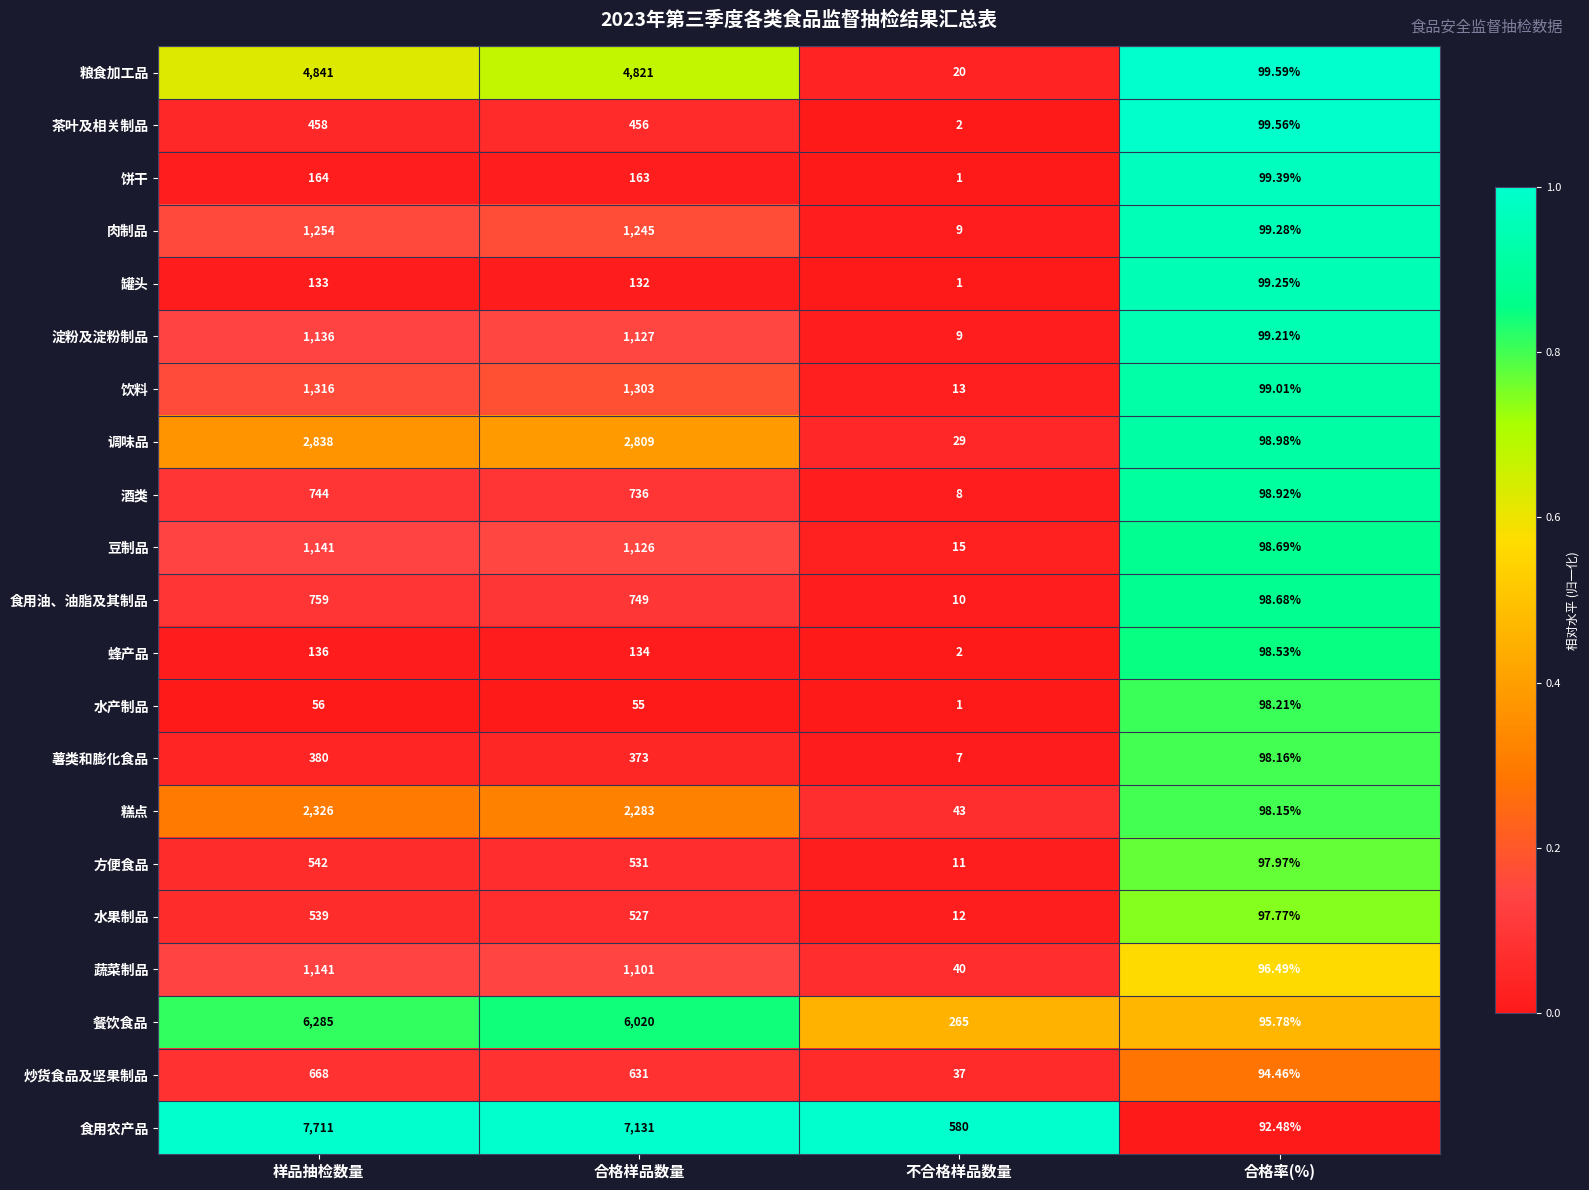

Count the number of data series in this chart.

21